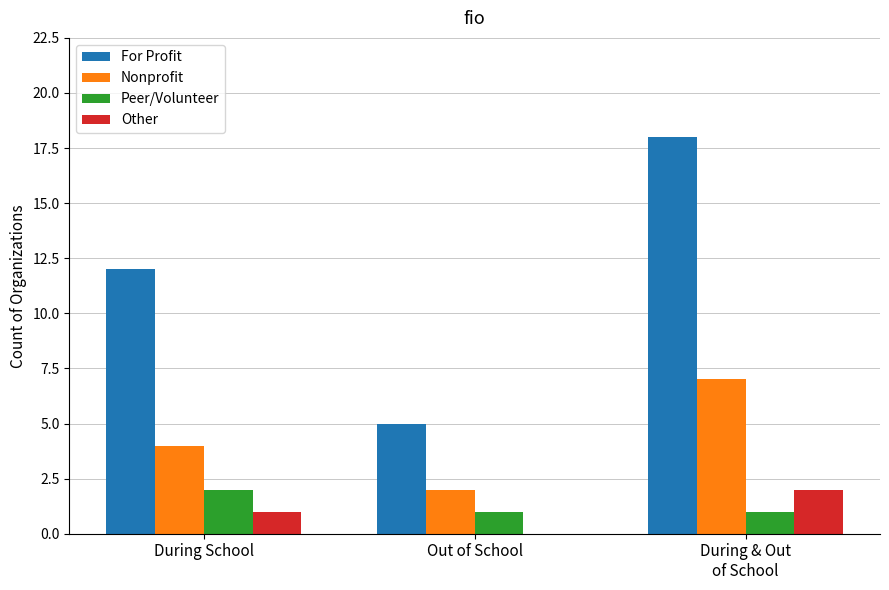

What value does the Nonprofit series have at During School?

4